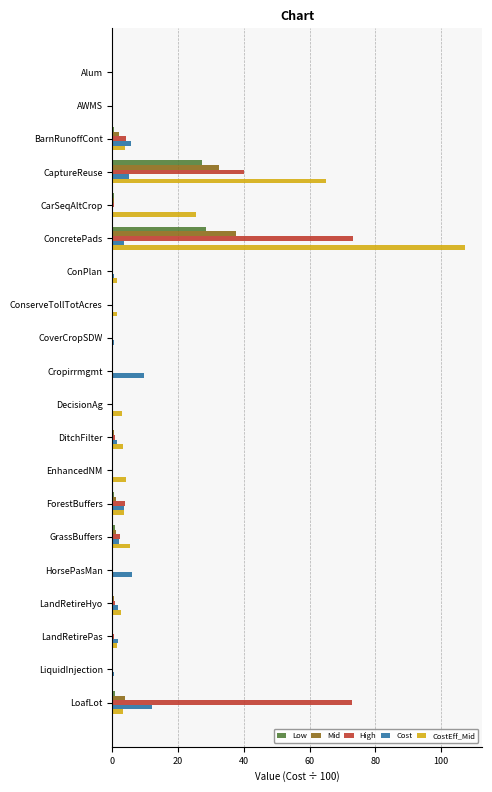

What is the sum of all Low values?

59.0